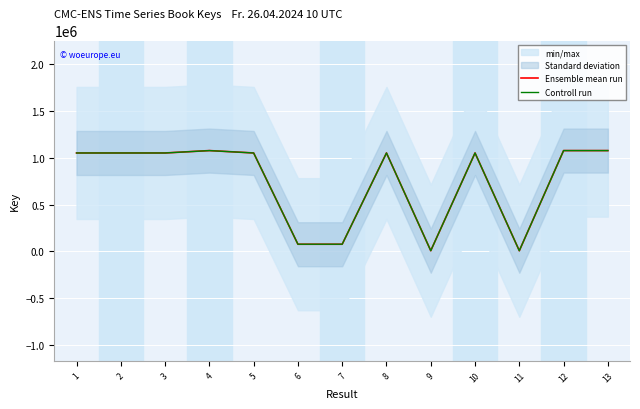

Read the Controll run value at 8.

1050771.1